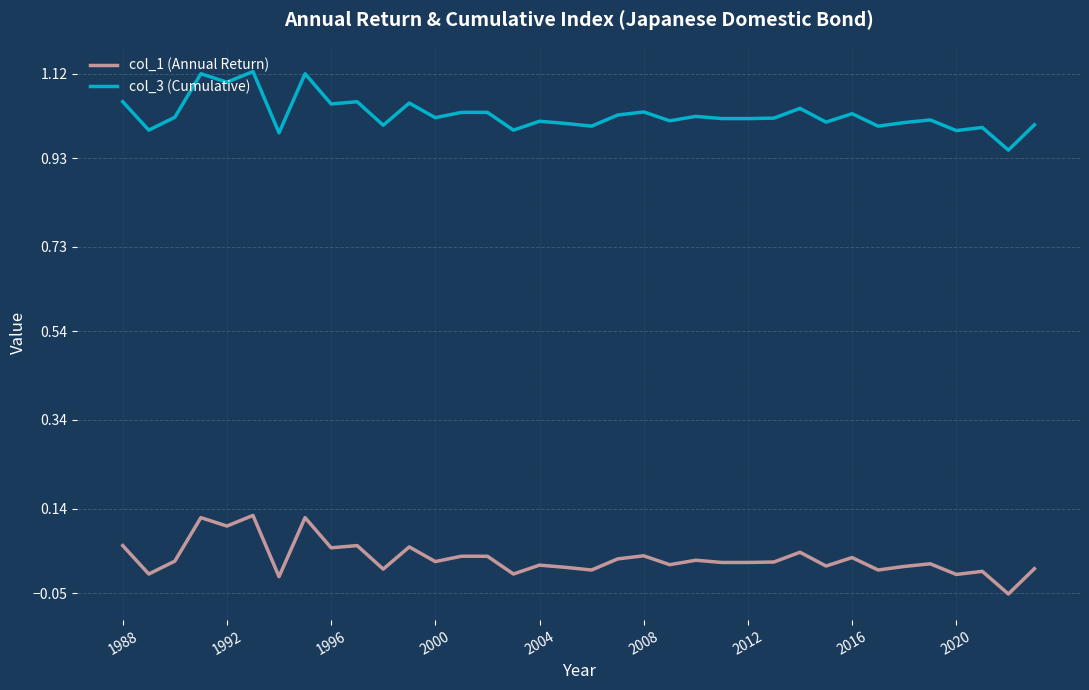

Which series has the largest total across all categories?

col_3 (Cumulative)